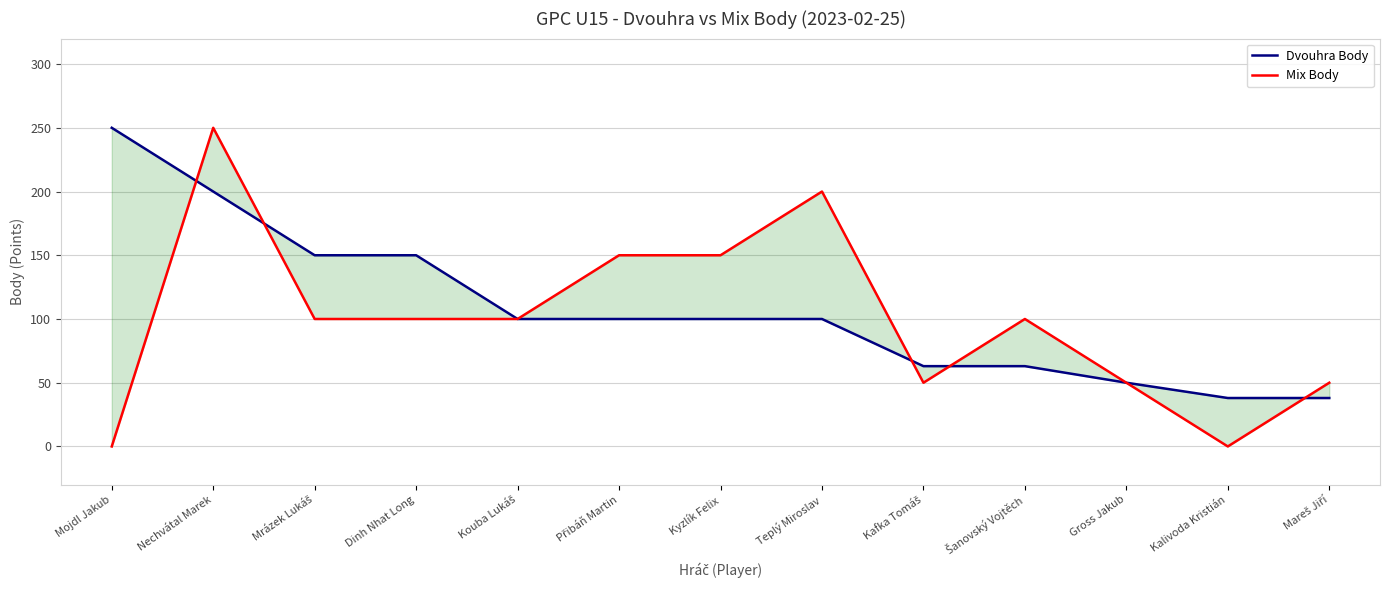

Between which two adjacent categories do Mix Body and Dvouhra Body first intersect?

Mojdl Jakub and Nechvátal Marek